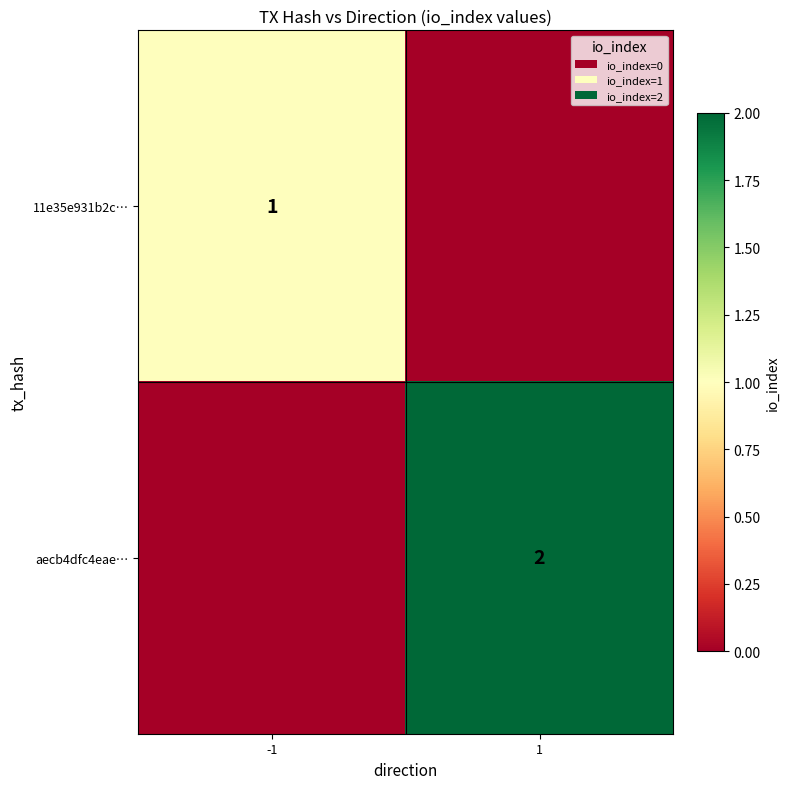

The value of aecb4dfc4eae… at 1 is 2. True or false?

True